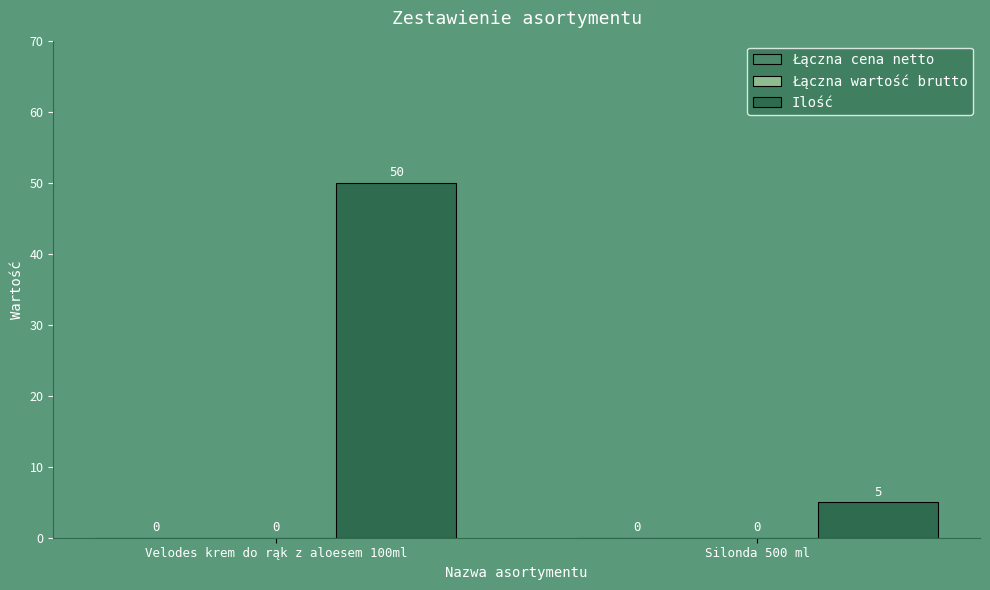

How many bars are there in total?

2